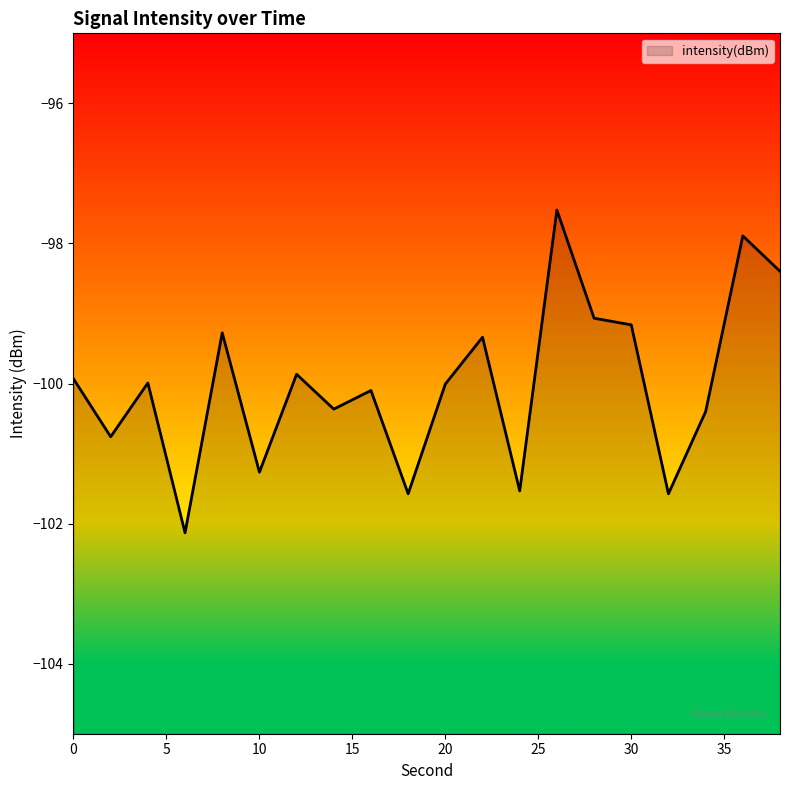

Between 26 and 30, which is larger?

26